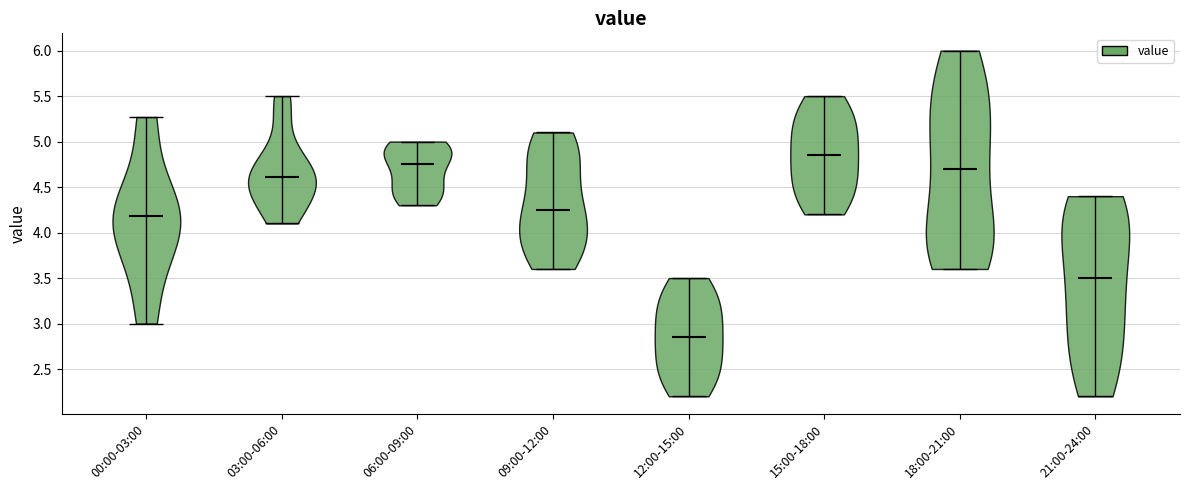

What is the highest point the violin for 15:00-18:00 reaches on the y-axis? The values are not printed on the chart, so give them approximately, as read against the axis.

5.50